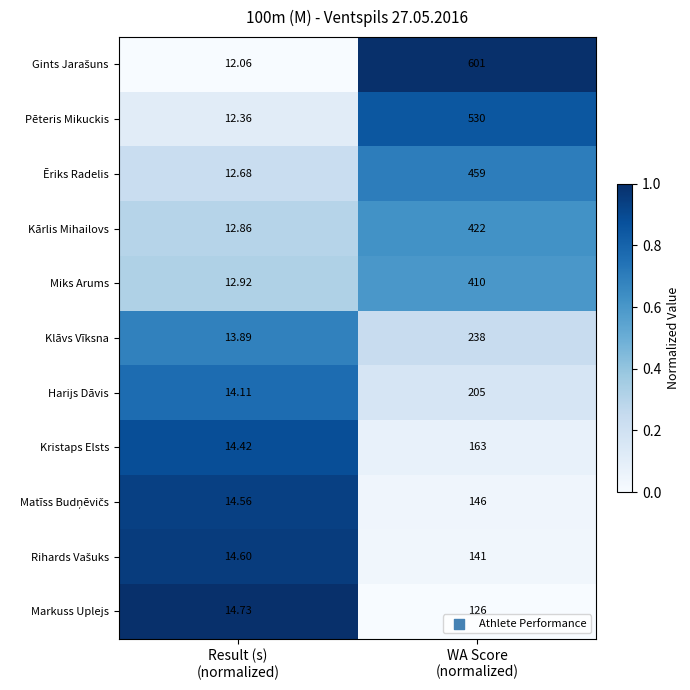

How many categories are shown in the chart?

2